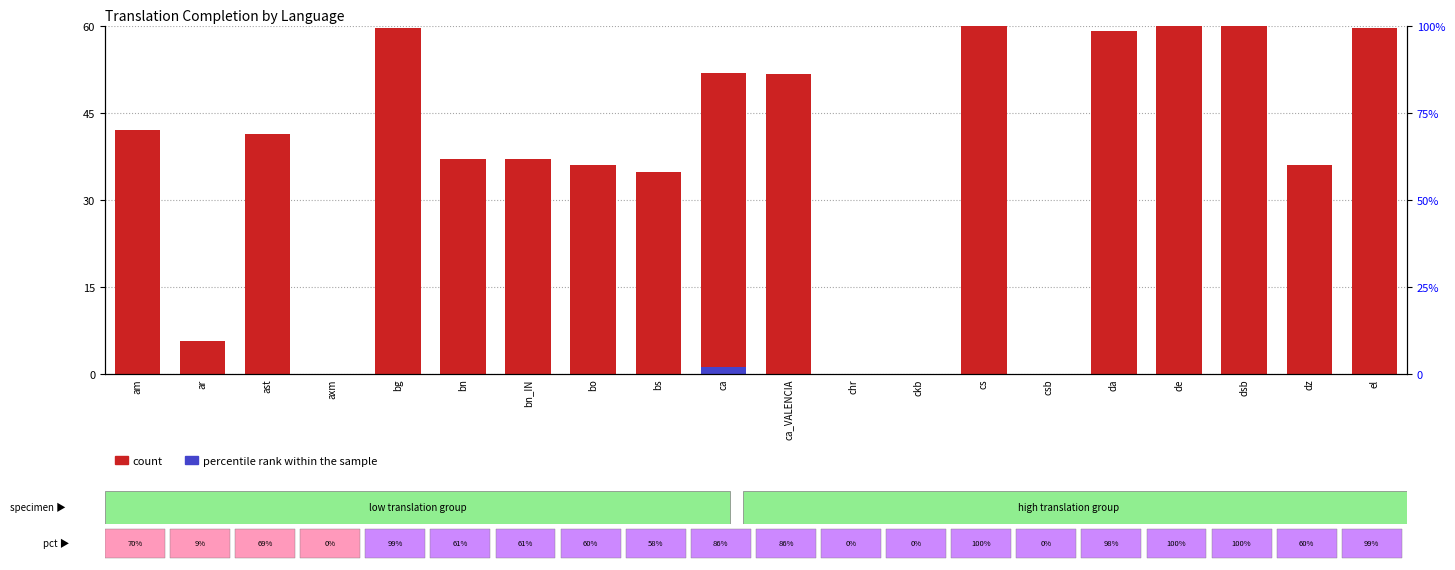

True or false: percentile rank within the sample has a value of 0.0 at am.

True